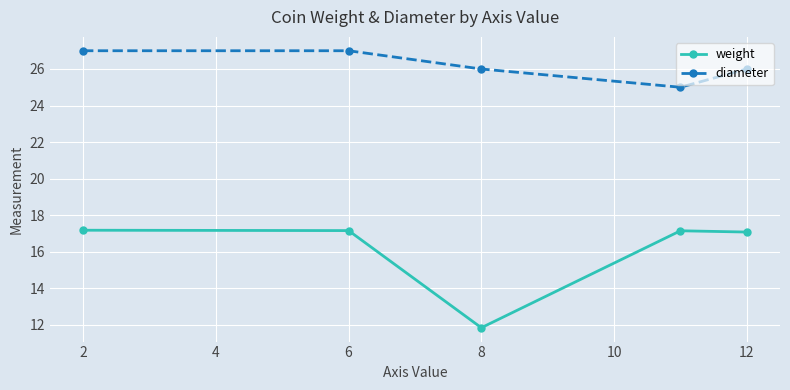

List the series in order of their overall mean, lowest first.

weight, diameter